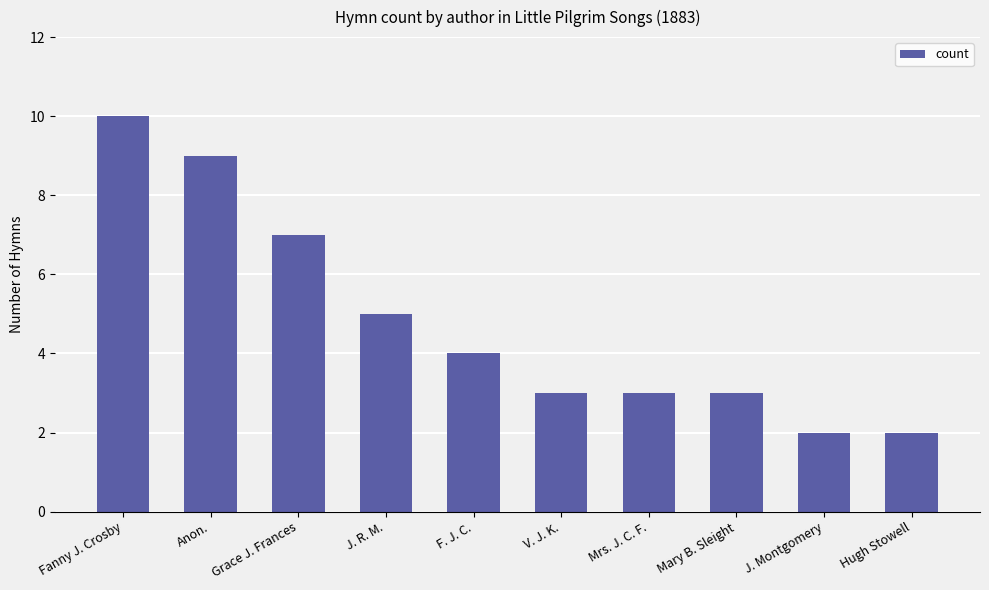

What is the maximum value shown in the chart?

10